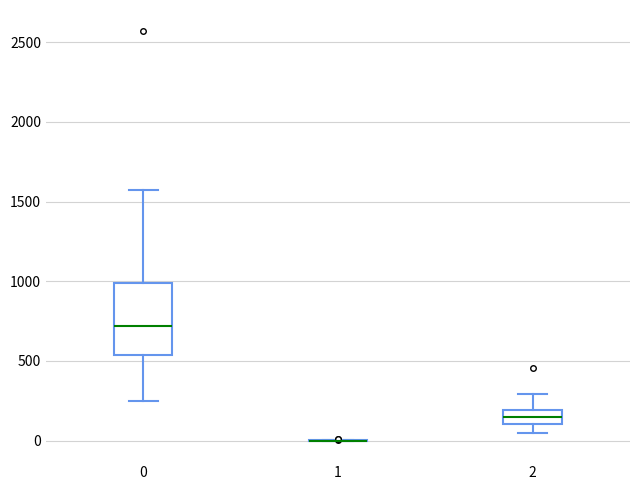

Reading left to right, transcribe this box plot: for each box, give where its median line is, the range the box spans, and where its two whiskers end, as read against the y-axis. The values are not printed on the chart, so give them approximately, as read against the axis.

0: median 700, box 550 to 1000, whiskers 250 to 1550
1: box collapsed to a line at 0, whiskers 0 to 0
2: median 150, box 100 to 200, whiskers 50 to 300